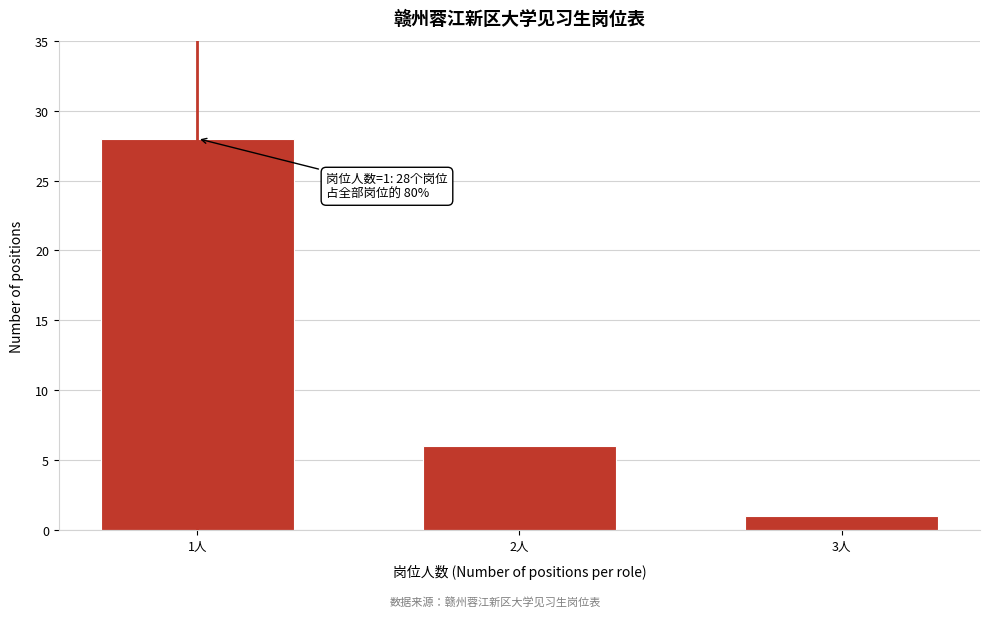

Reading right to left, transcribe all the data shown in this chart.

3人=1	2人=6	1人=28